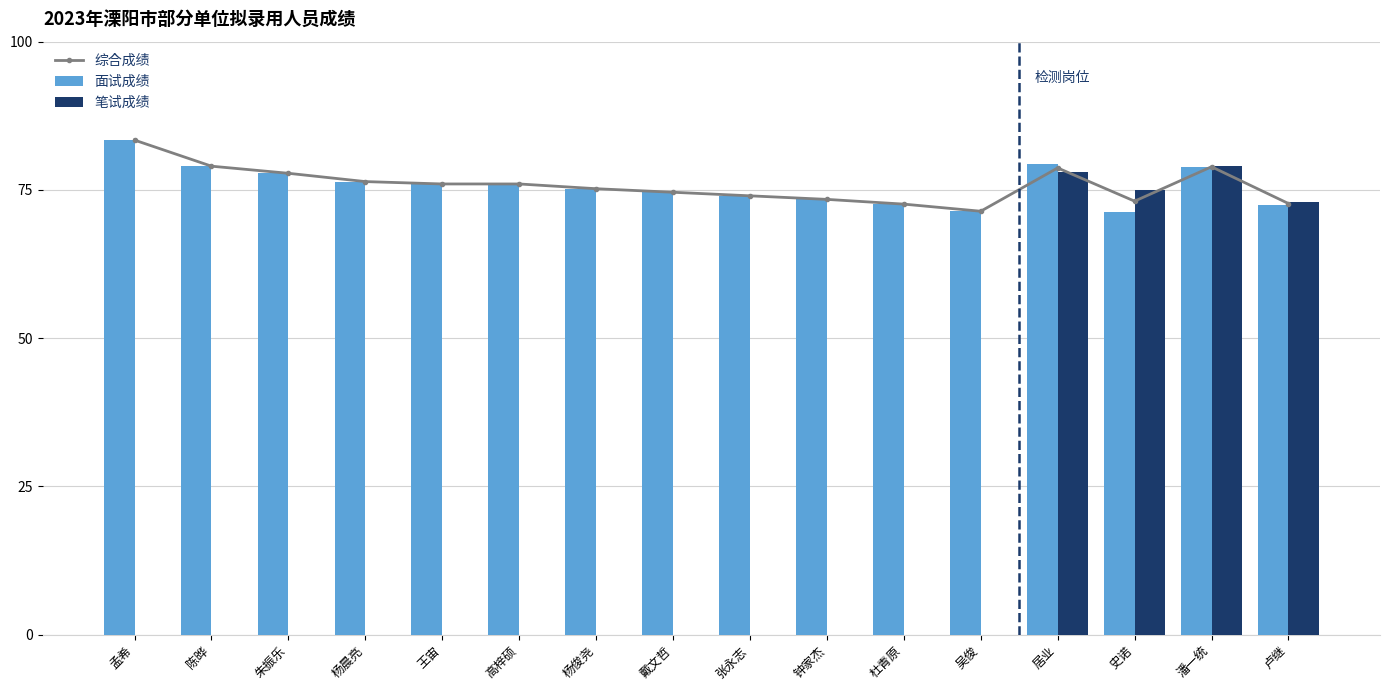

Does the chart contain stacked bars?

No